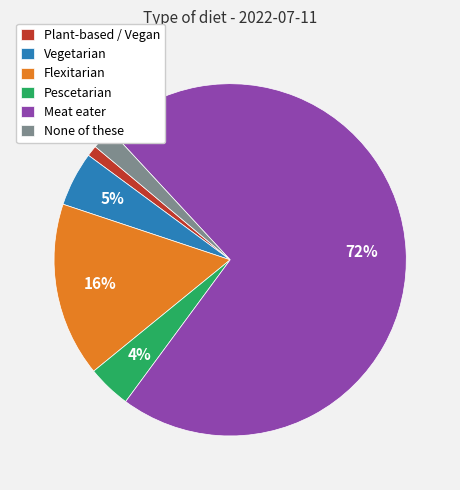

How many segments does this pie chart have?

6